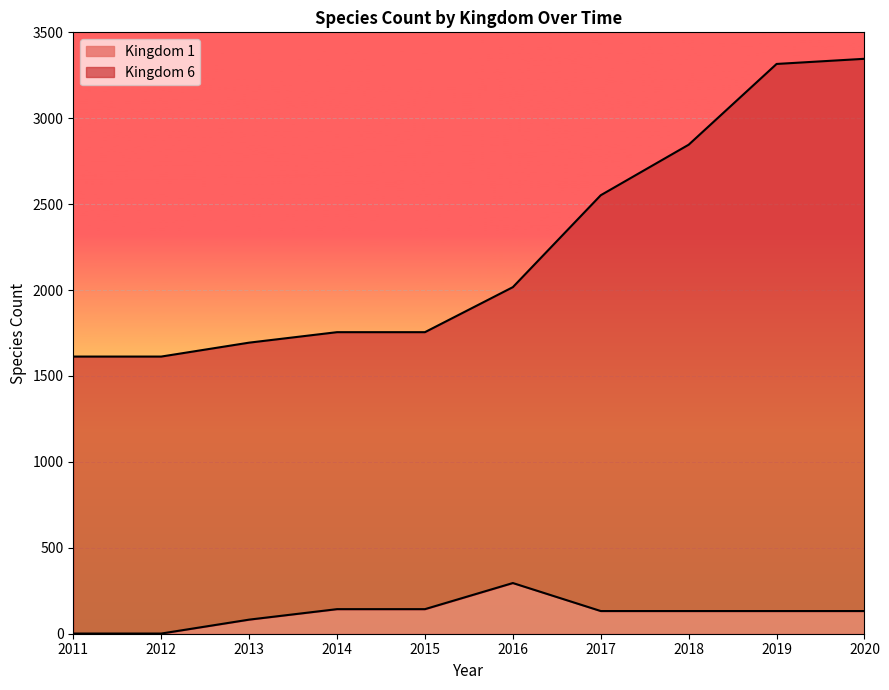

In Kingdom 1, how many points are higher than both neighbors (excluding endpoints)?

1